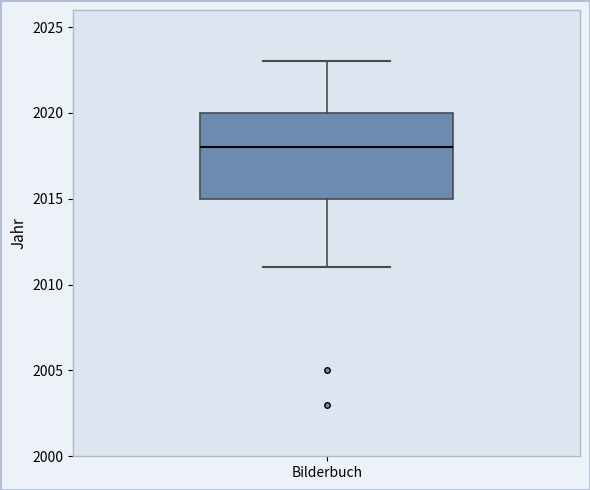

Where does the lower whisker of the box for Bilderbuch end on the y-axis? The values are not printed on the chart, so give them approximately, as read against the axis.

2011